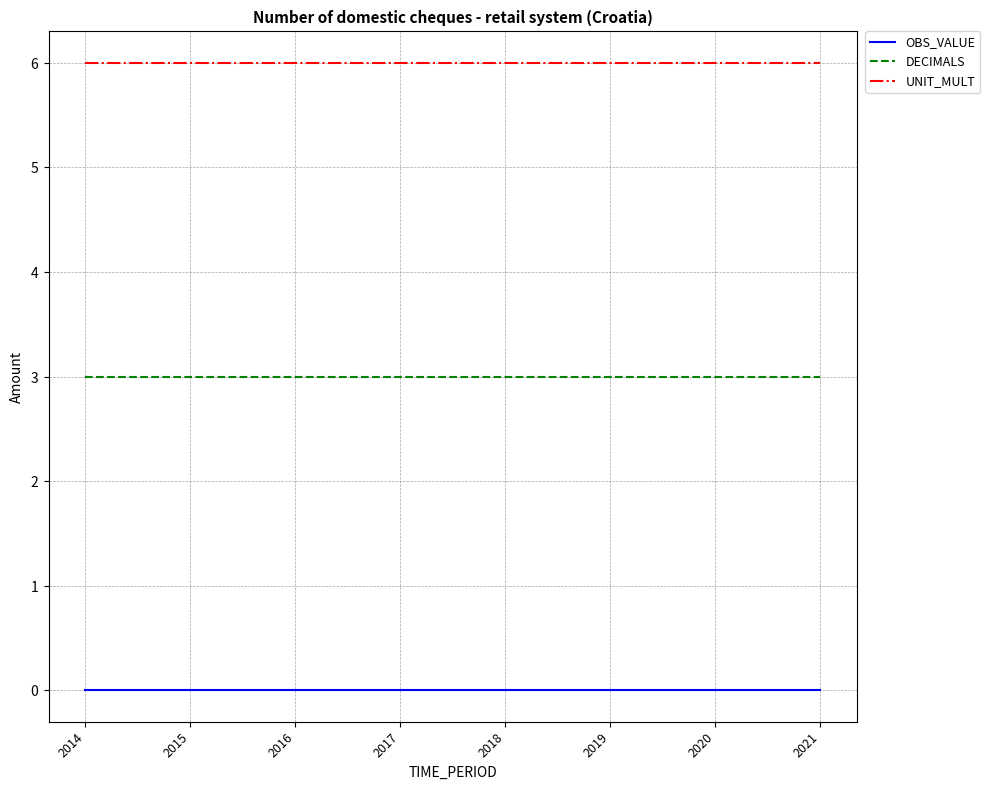

What are all the series names shown in the legend?

OBS_VALUE, DECIMALS, UNIT_MULT